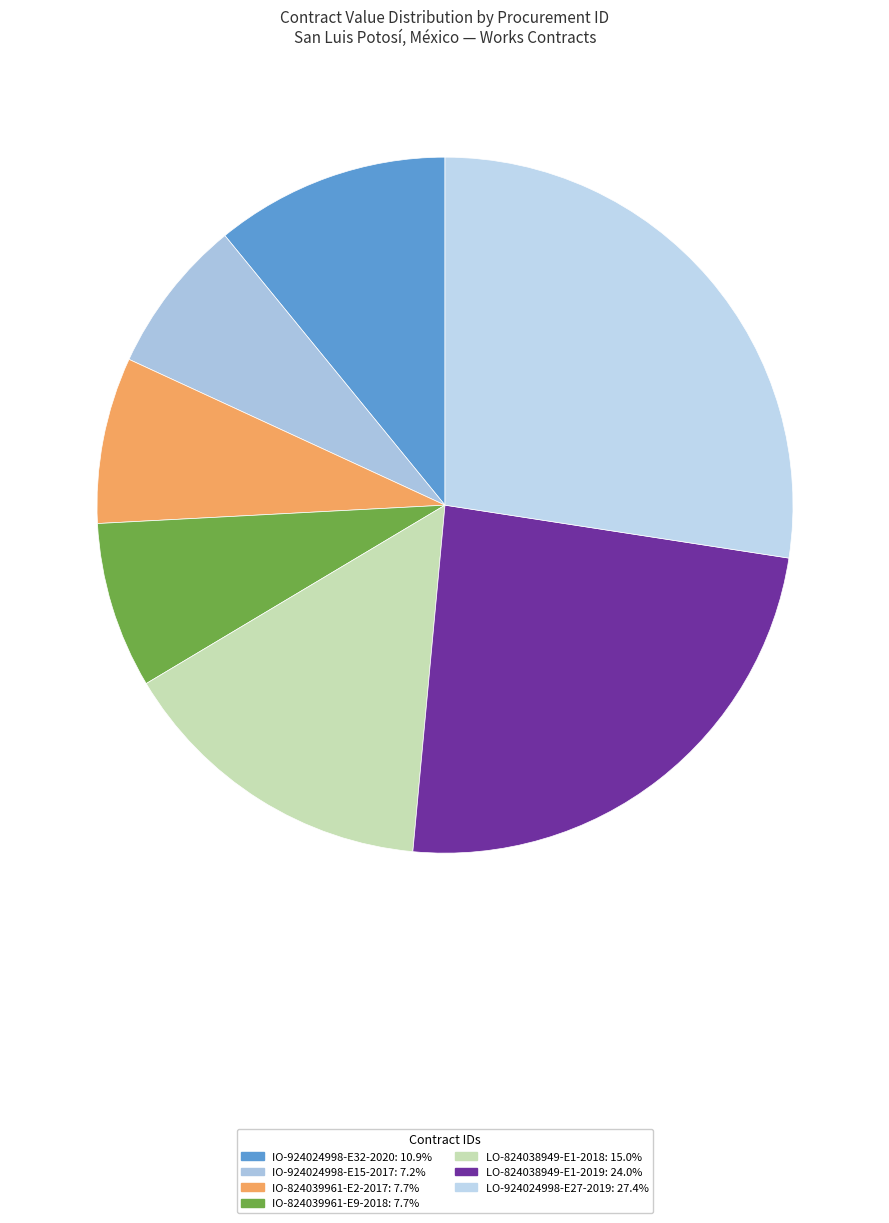

Does any single category account for the majority?

No